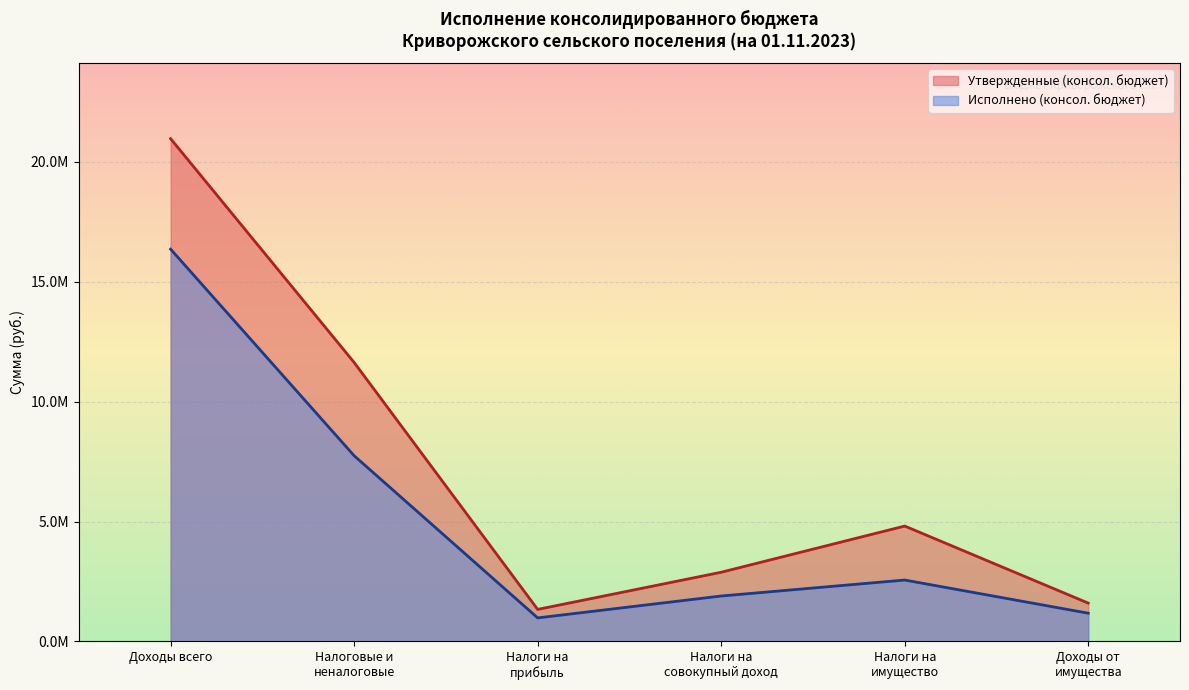

The value of Утвержденные (консол. бюджет) at Налоги на
имущество is 7524746.0. True or false?

False